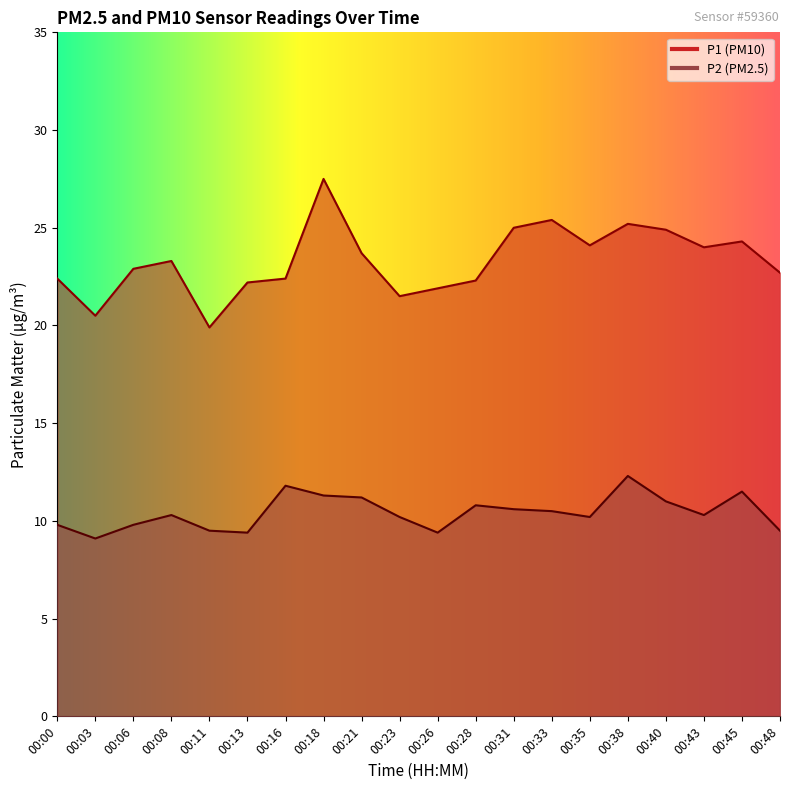

What is the maximum value for P2?

12.3